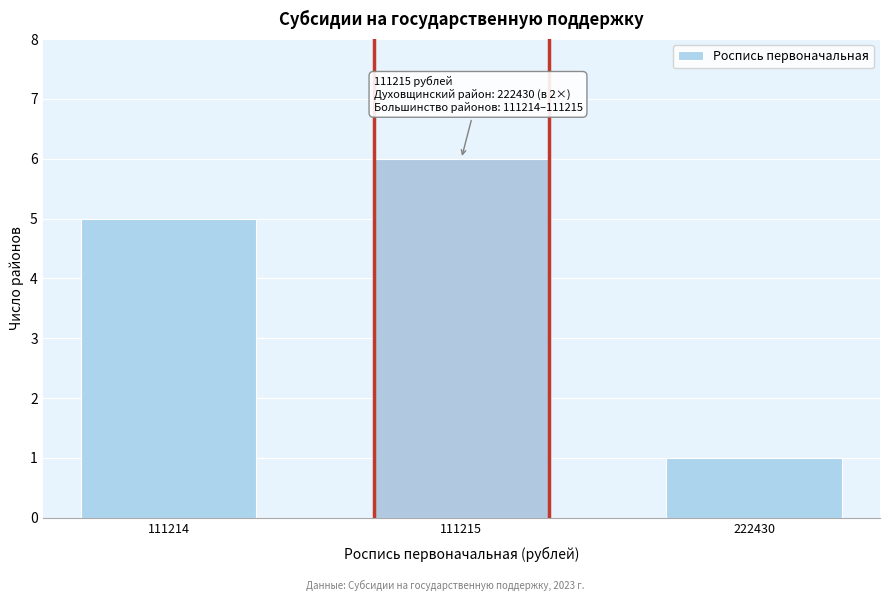

Reading left to right, transcribe all the data shown in this chart.

5	6	1